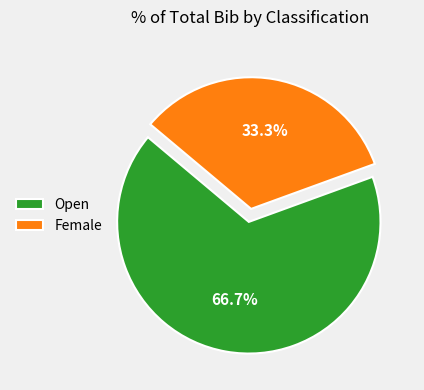

How many segments does this pie chart have?

2